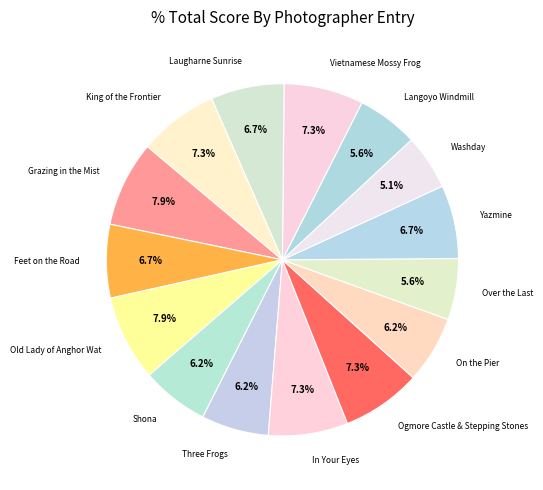

What is the smallest slice in the pie chart?

Washday